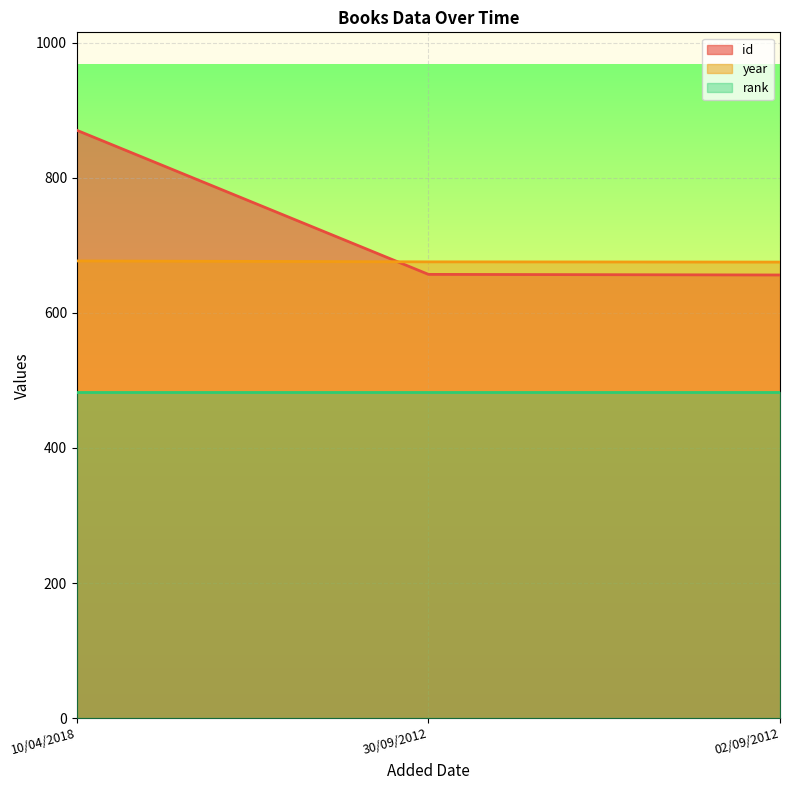

What is the label of the 2nd point from the left?

30/09/2012